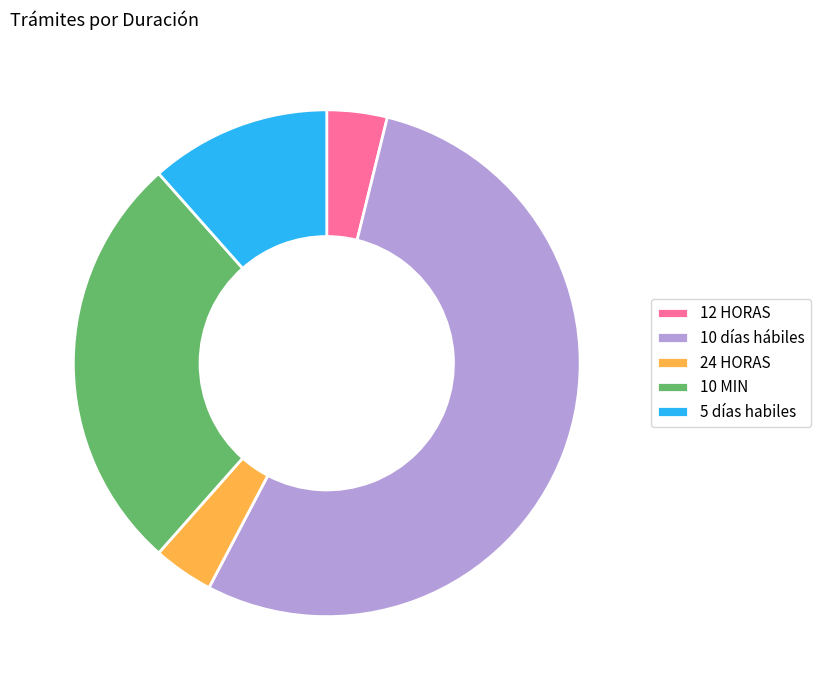

Combined, do 10 MIN and 24 HORAS account for over 50%?

No